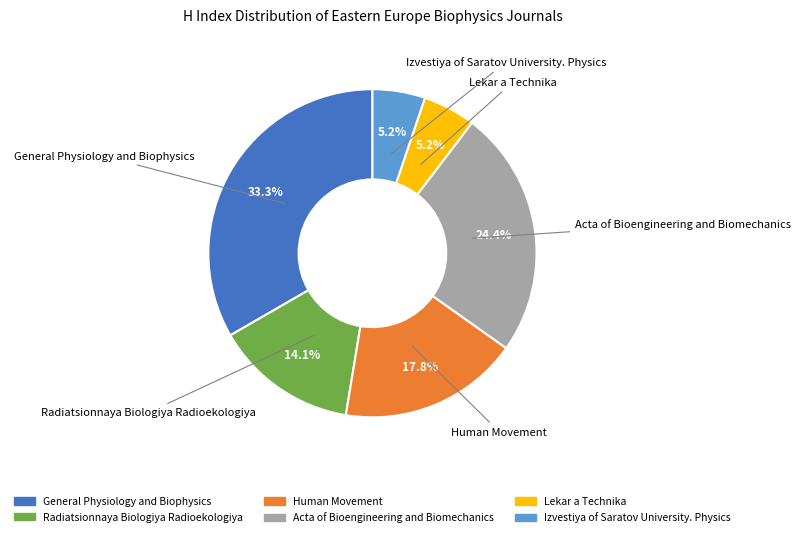

Is it true that Lekar a Technika is 5% of the pie?

True